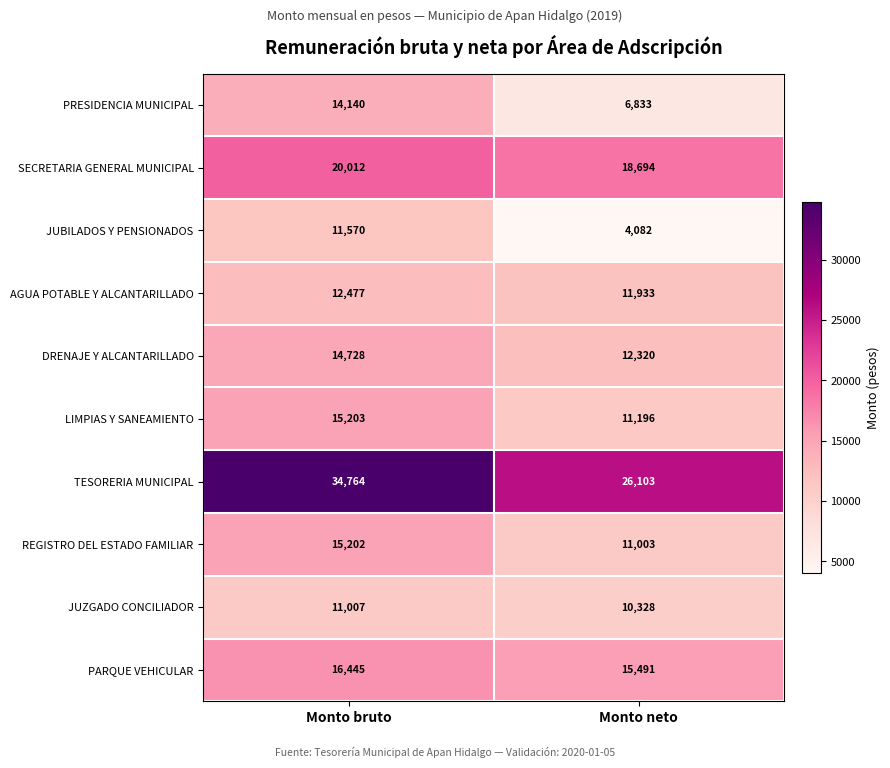

What is the spread (max minus min) of values at Monto bruto?

23757